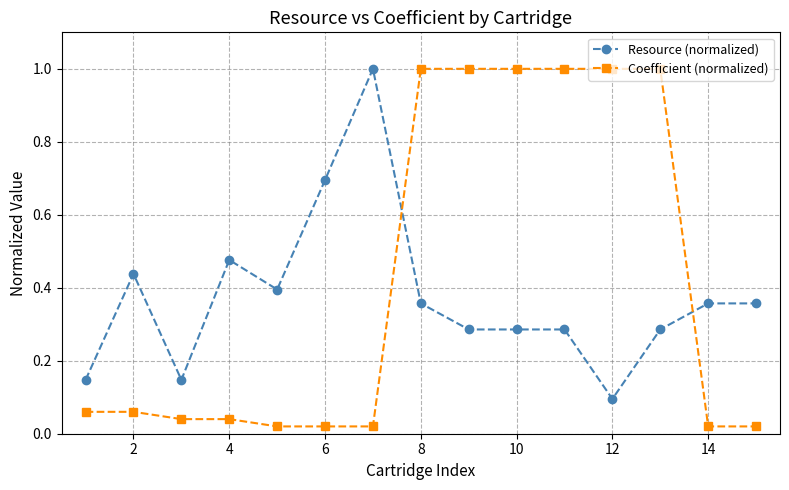

What is the maximum value for Resource (normalized)?

1.0